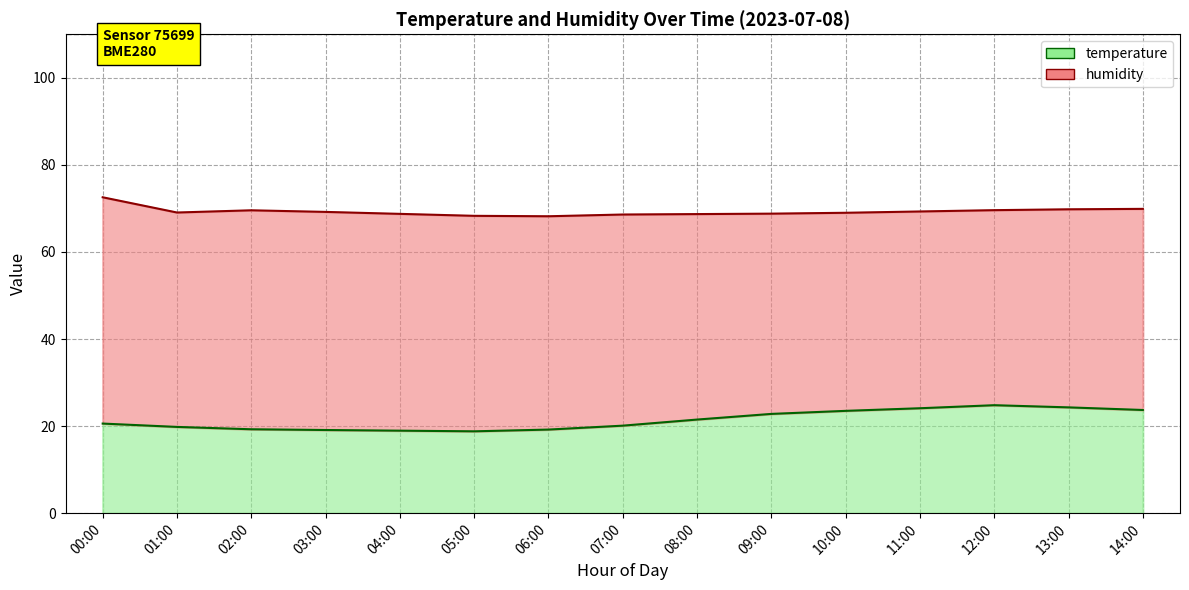

Is it true that the value at 08:00 is 21.5?

True